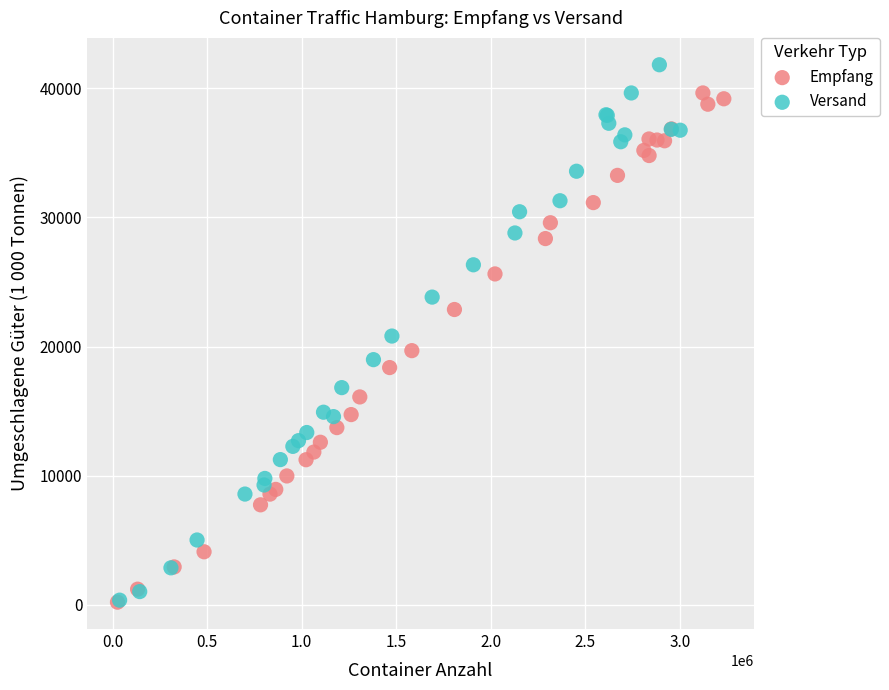

Which series has the widest spread of Y values?

Versand